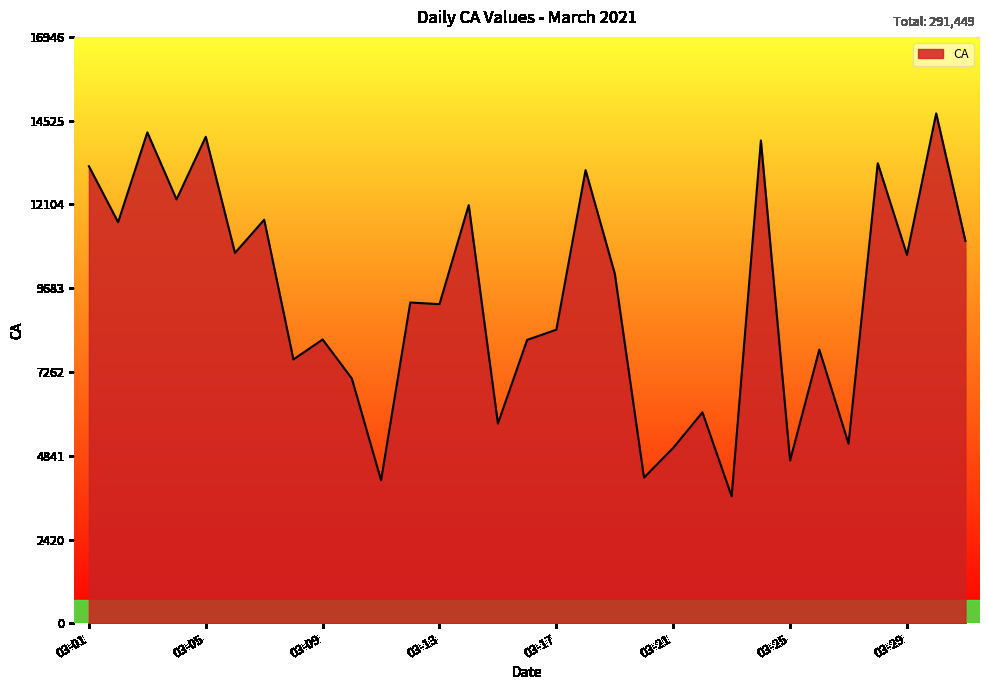

Count the number of data series in this chart.

1